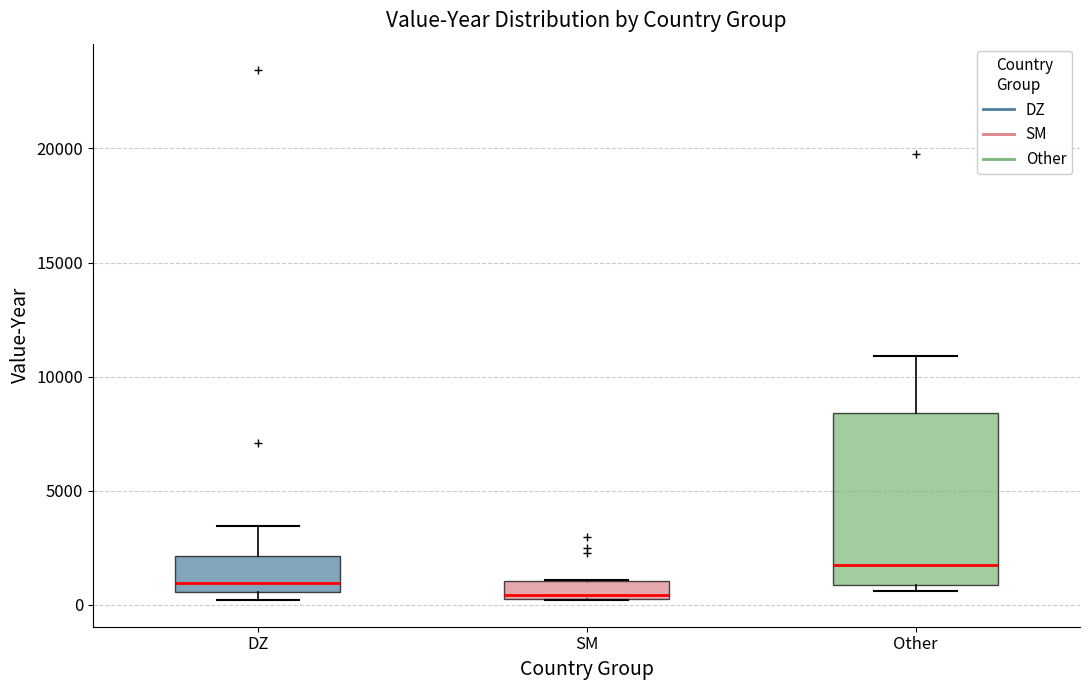

Where does the upper whisker of the box for Other end on the y-axis? The values are not printed on the chart, so give them approximately, as read against the axis.

11000